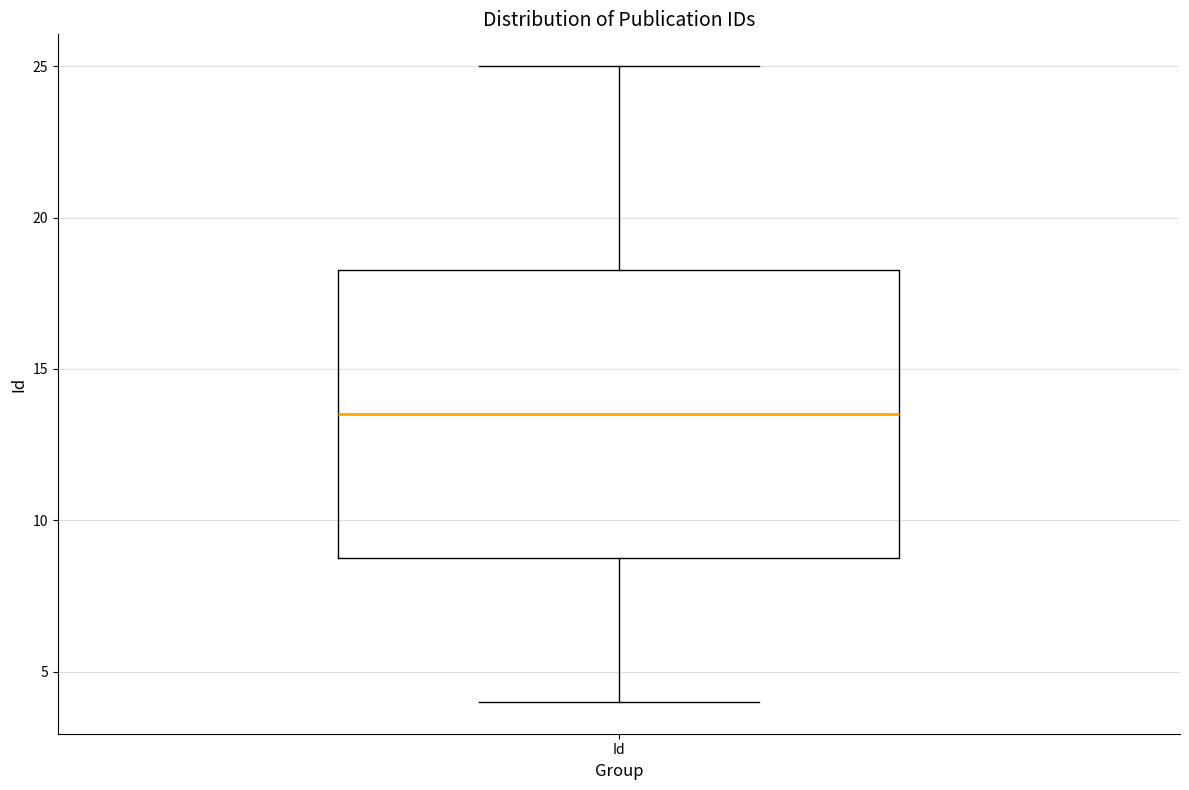

Where does the median line of the box for Id sit on the y-axis? The values are not printed on the chart, so give them approximately, as read against the axis.

13.5